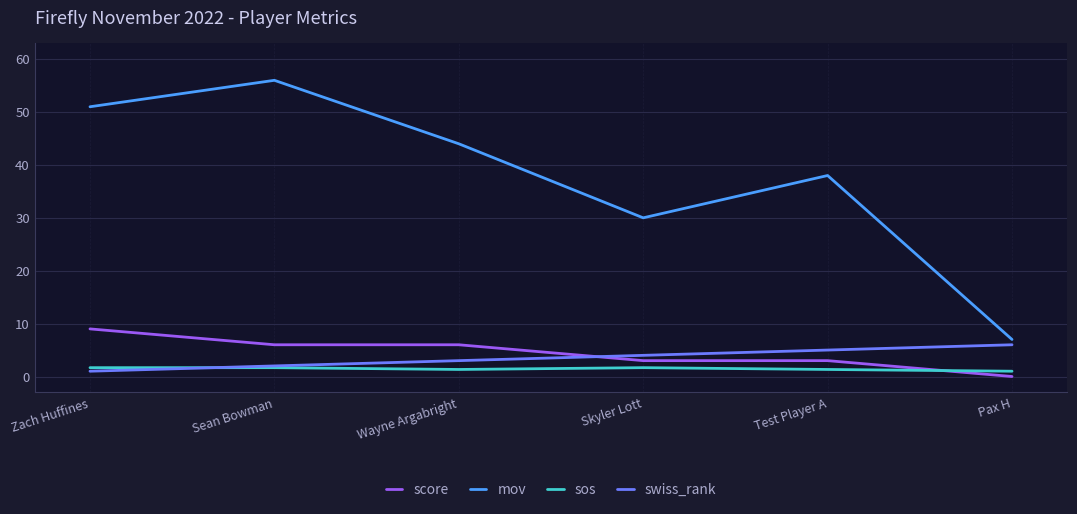

How many values in the swiss_rank series are below 4?

3